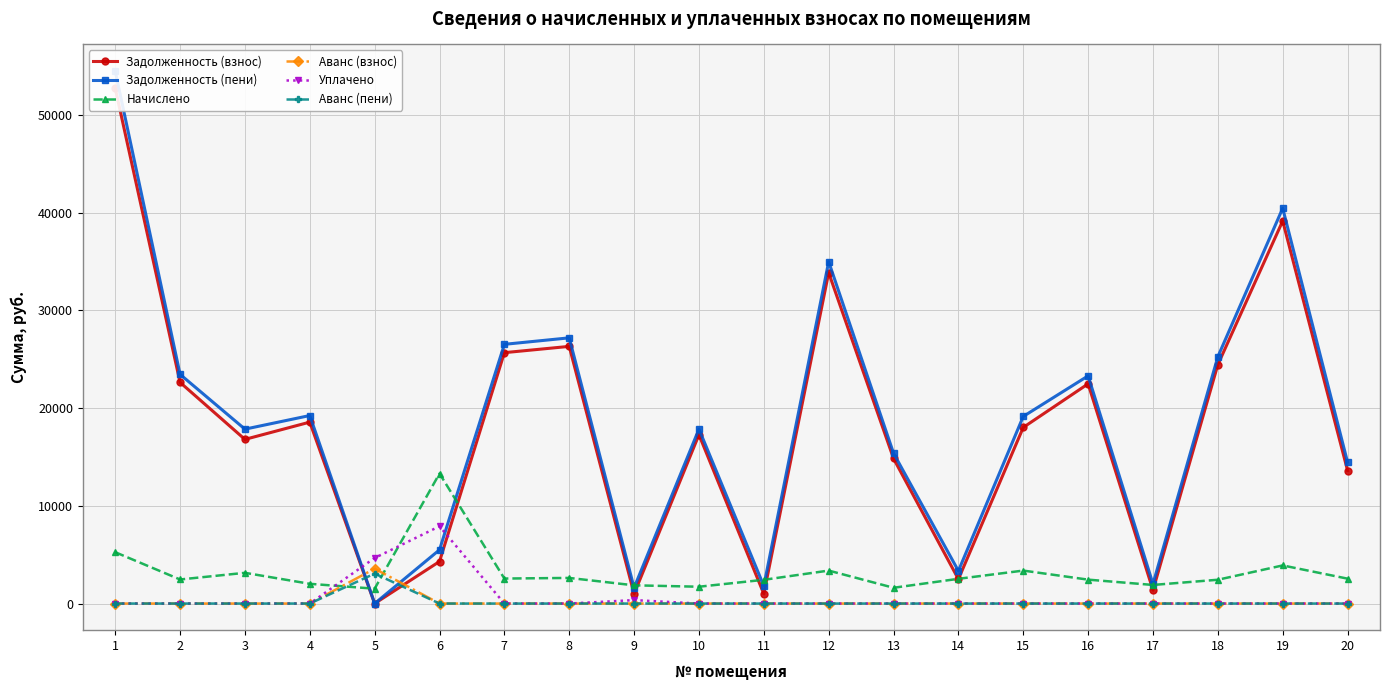

Is this an area chart (filled region under the line)?

No